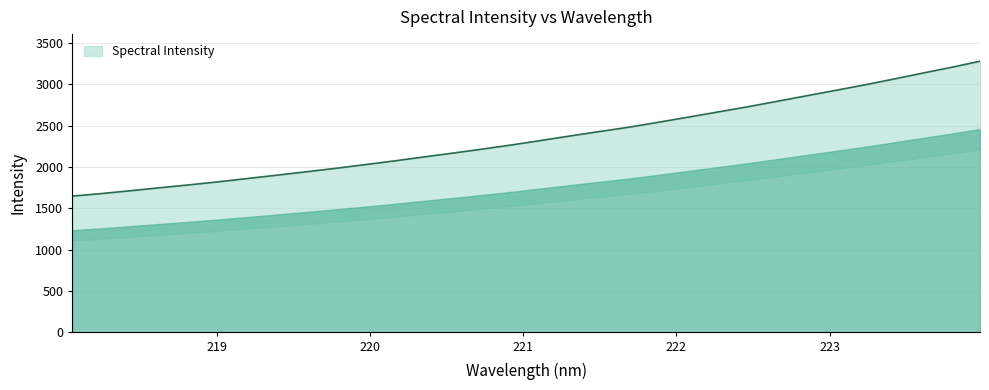

What is the sum of all values?

75356.7